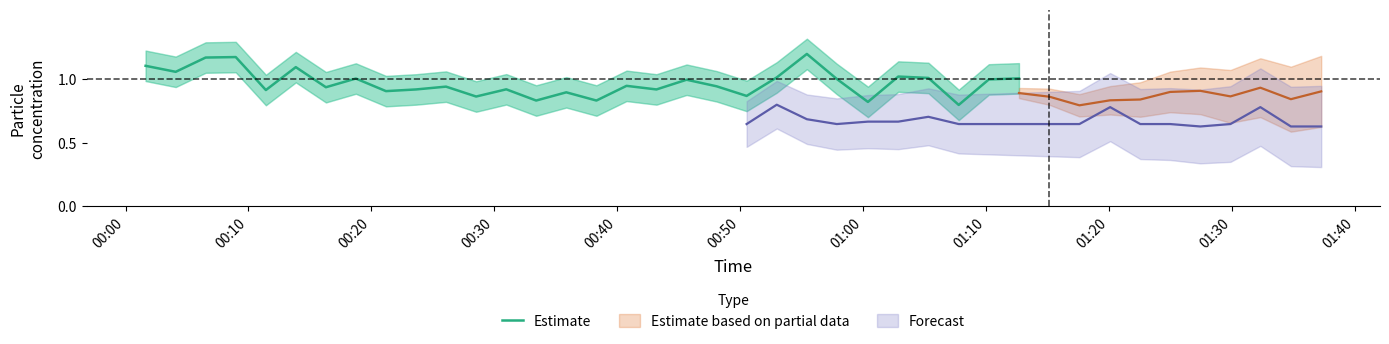

How many interior local valleys (lower than both neighbors) does the data have?

11